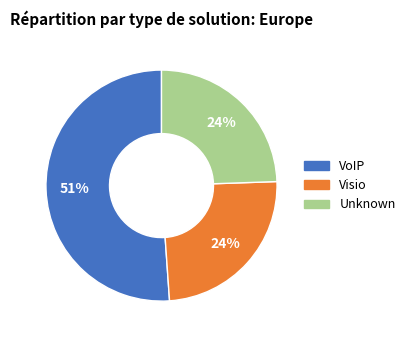

Which slice represents more than half of the pie?

VoIP